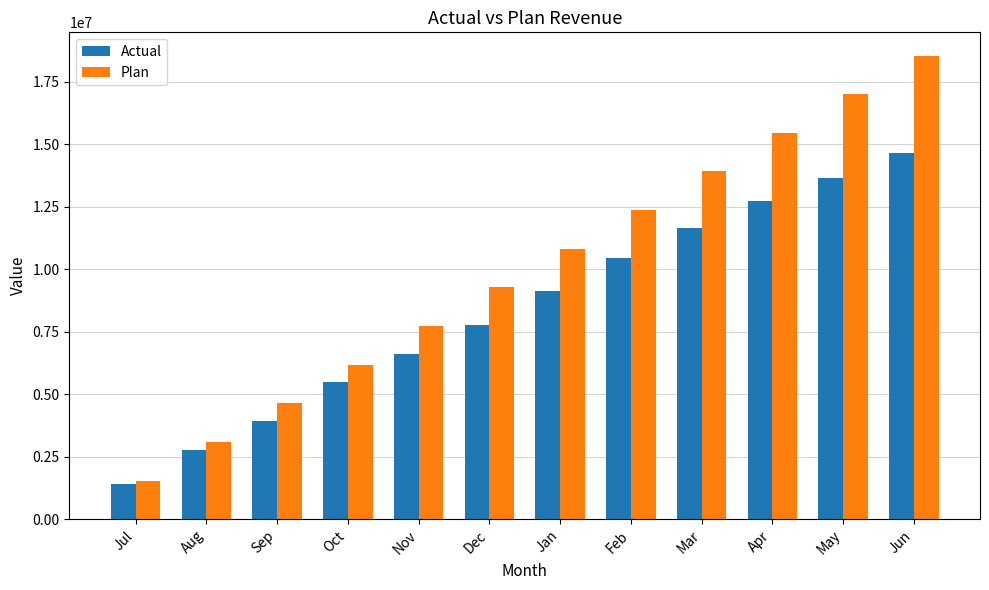

Which series has the largest total across all categories?

Plan